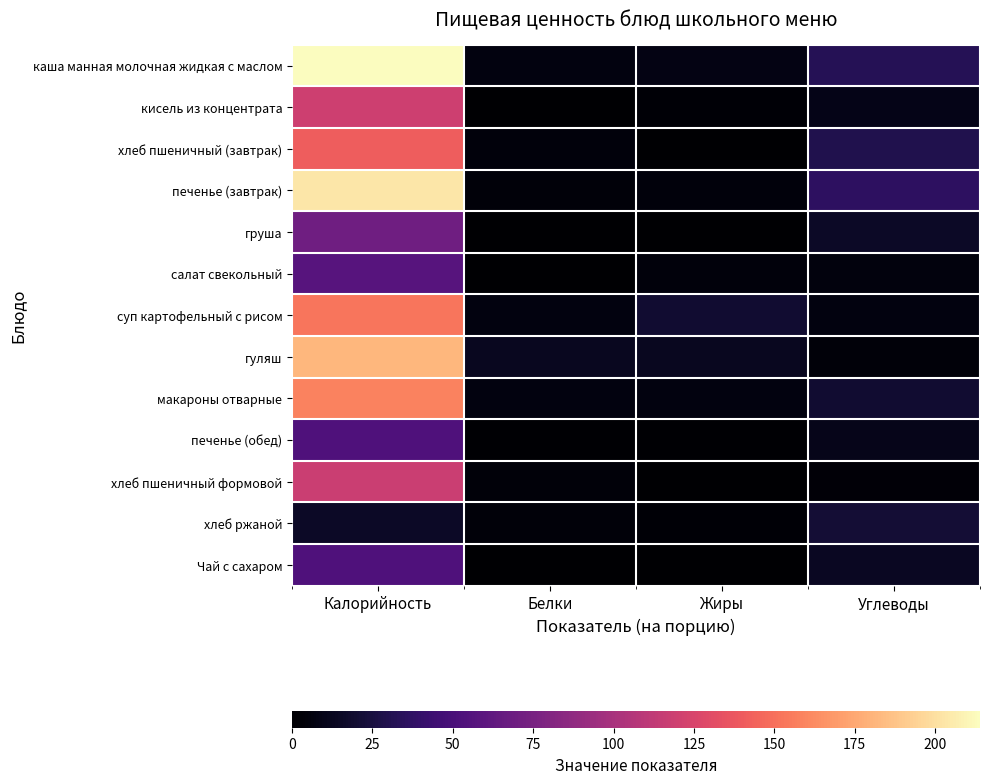

At Углеводы, list the series in order from largest to smallest.

печенье (завтрак), каша манная молочная жидкая с маслом, хлеб пшеничный (завтрак), хлеб ржаной, макароны отварные, груша, Чай с сахаром, печенье (обед), кисель из концентрата, суп картофельный с рисом, салат свекольный, гуляш, хлеб пшеничный формовой